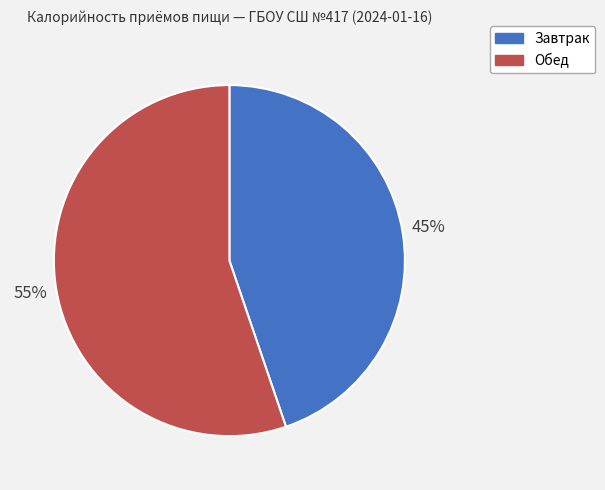

Rank the categories by value from highest to lowest.

Обед, Завтрак